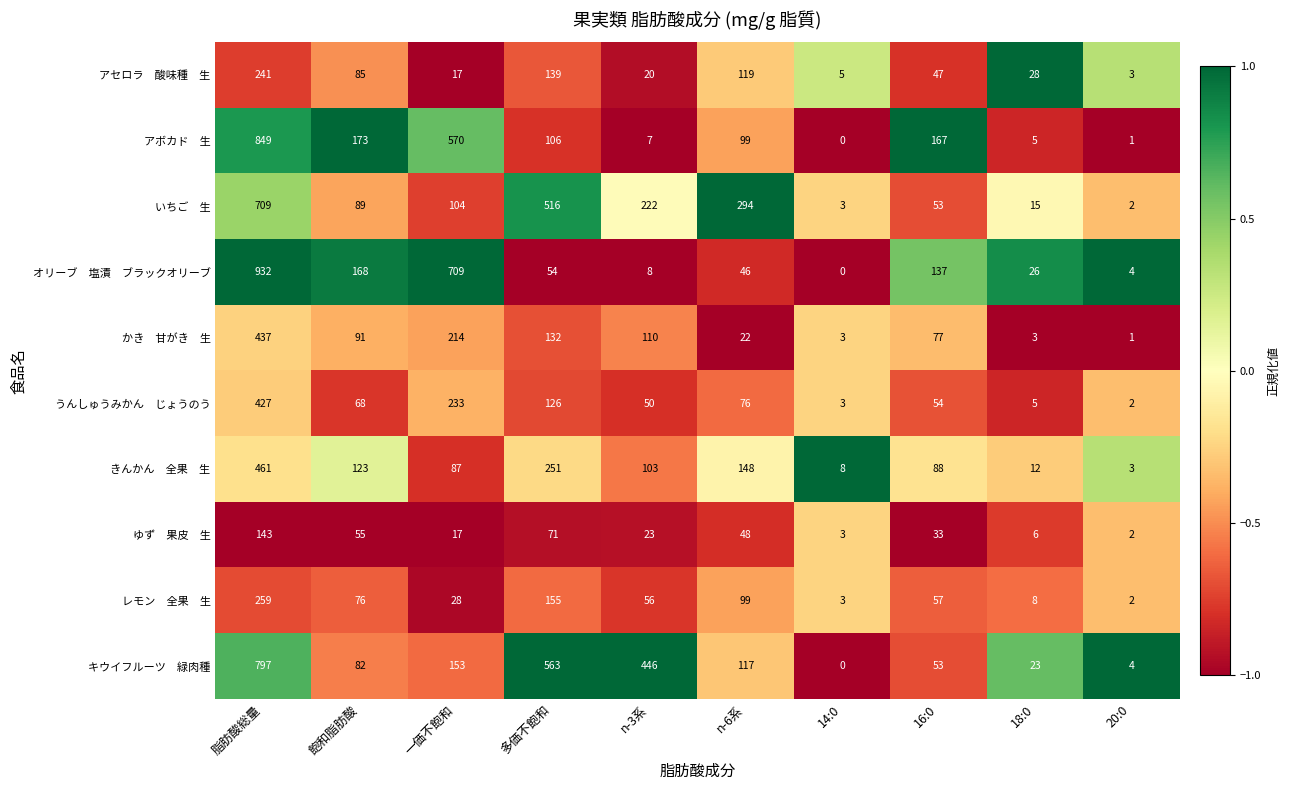

What is the difference between the highest and lowest values at 一価不飽和?

692